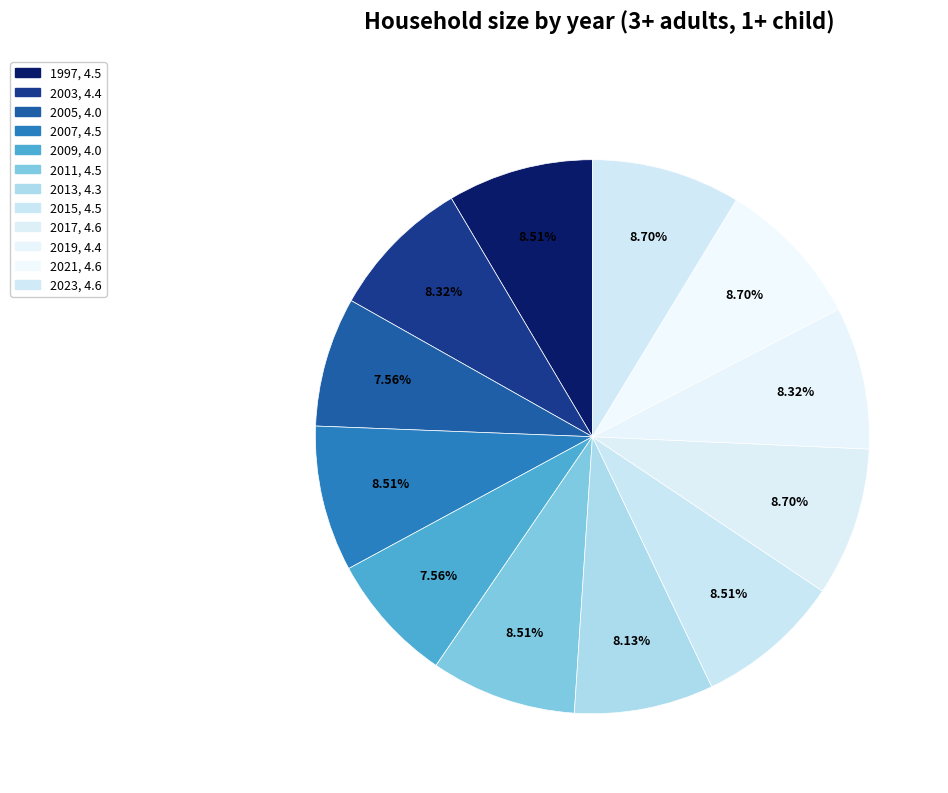

Which has a higher value, 1997 or 2005?

1997